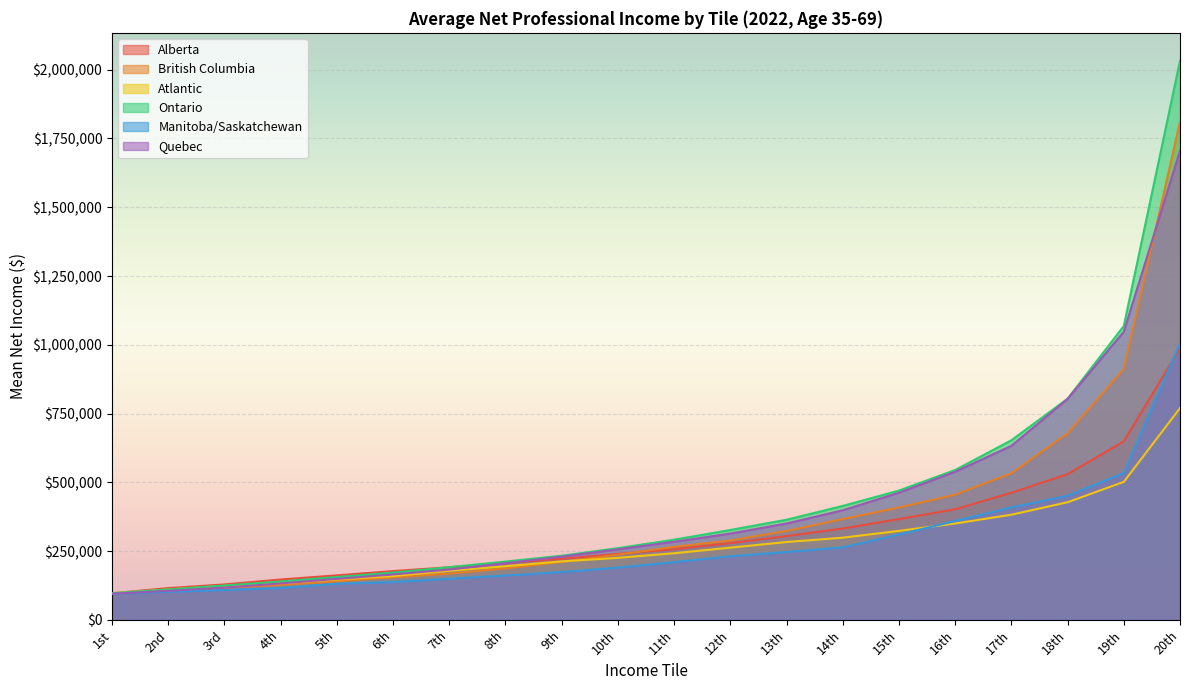

At how many categories does at least one series exceed 322817?

9